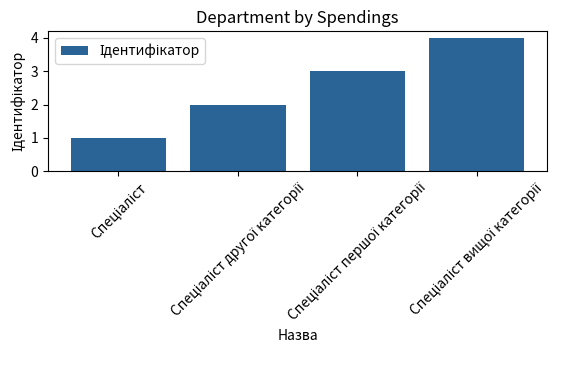

What is the maximum value shown in the chart?

4